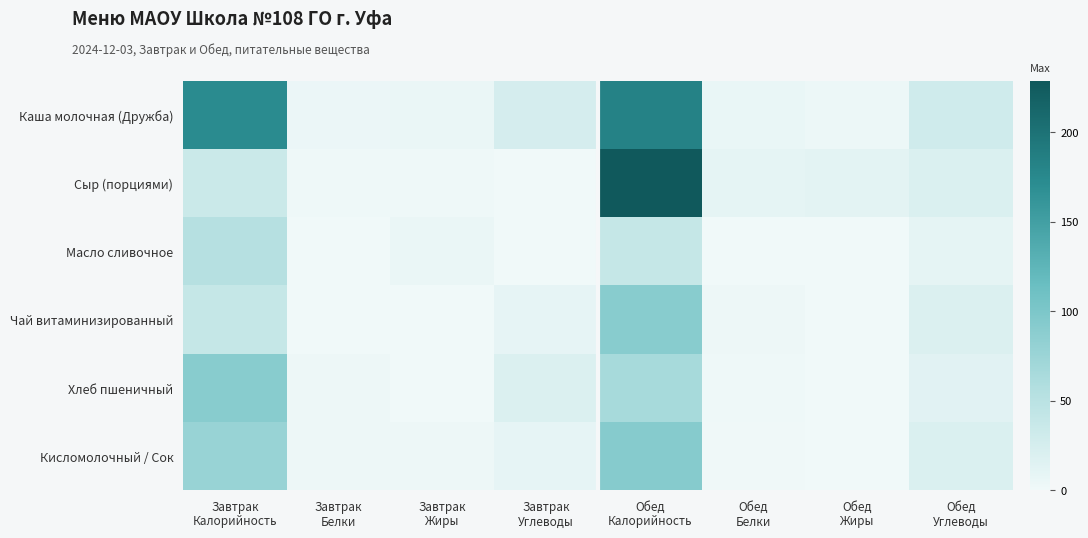

At which category is the sum across all series the highest?

Обед
Калорийность